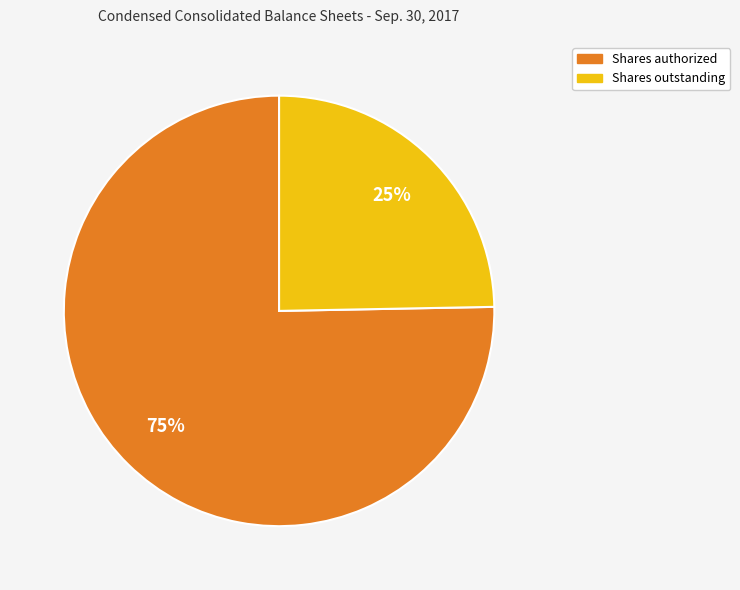

To the nearest percent, what is the combined percentage of Shares outstanding and Shares authorized?

100%